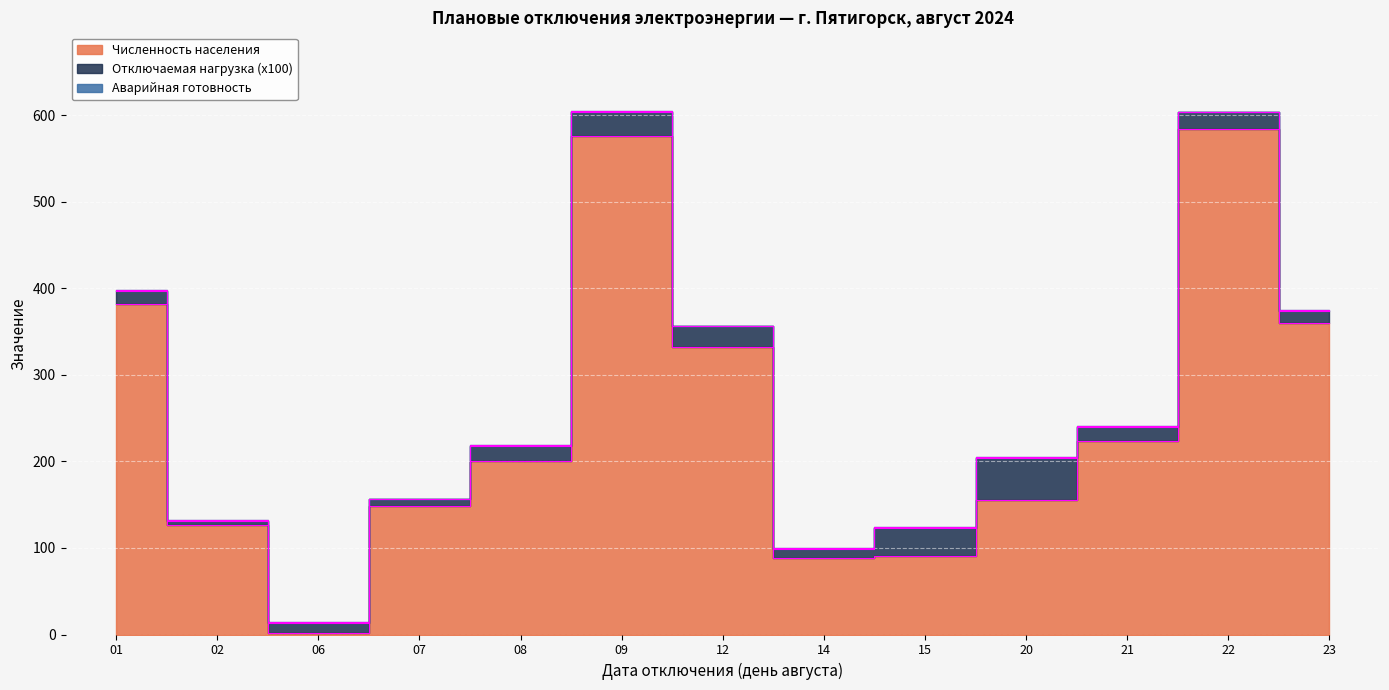

True or false: Численность населения has more than 2 interior local peaks.

False